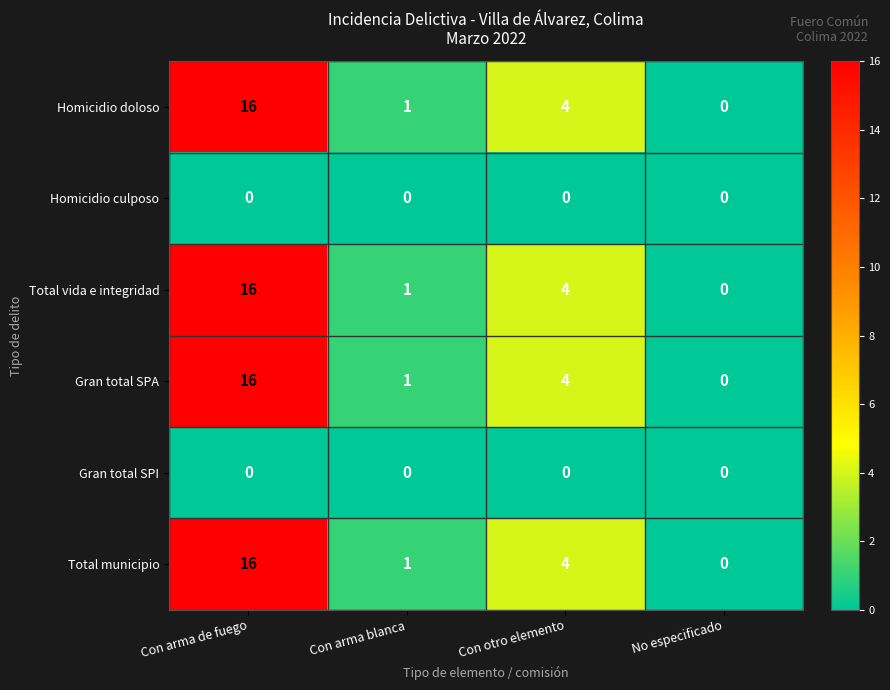

At how many categories does at least one series exceed 7?

1